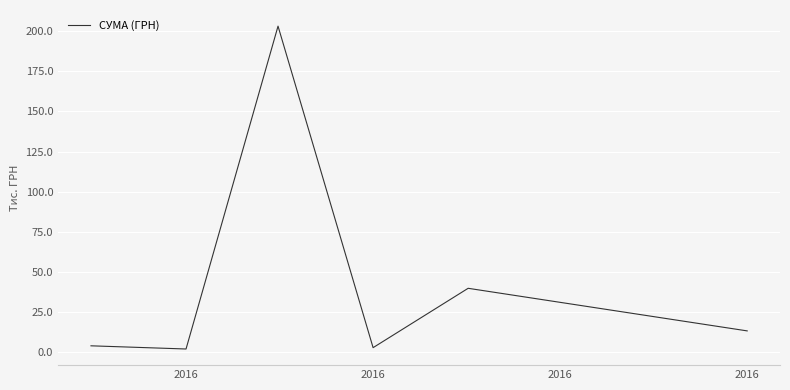

What is the difference between the maximum and second lowest values?

200.6